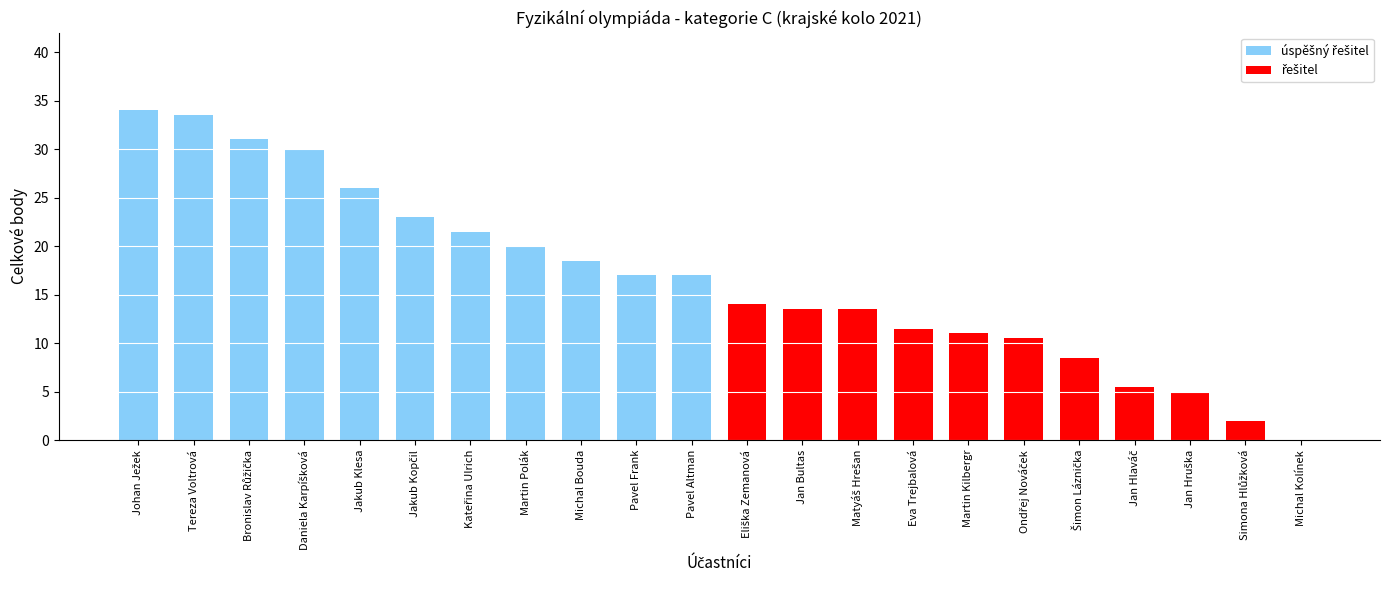

Does the chart contain stacked bars?

No